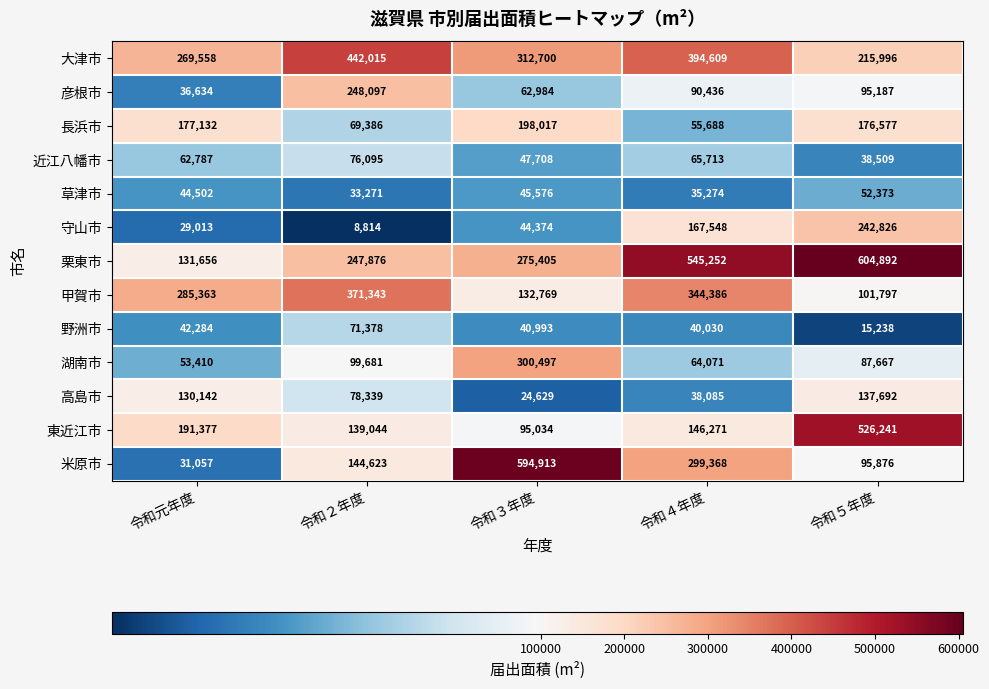

Which series changed the most between 令和３年度 and 令和４年度?

米原市